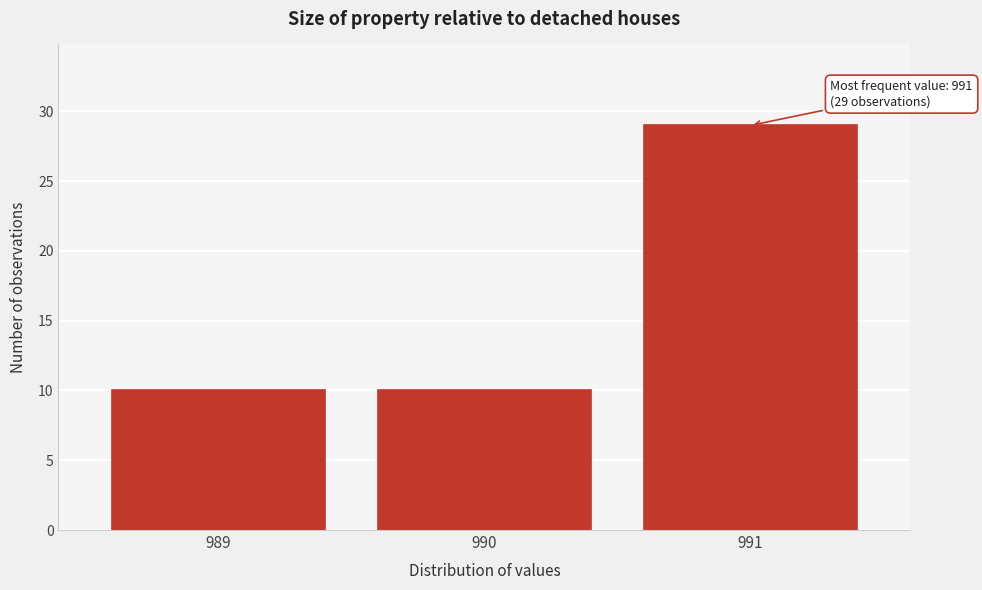

Reading left to right, extract all data points from this chart.

989=10	990=10	991=29